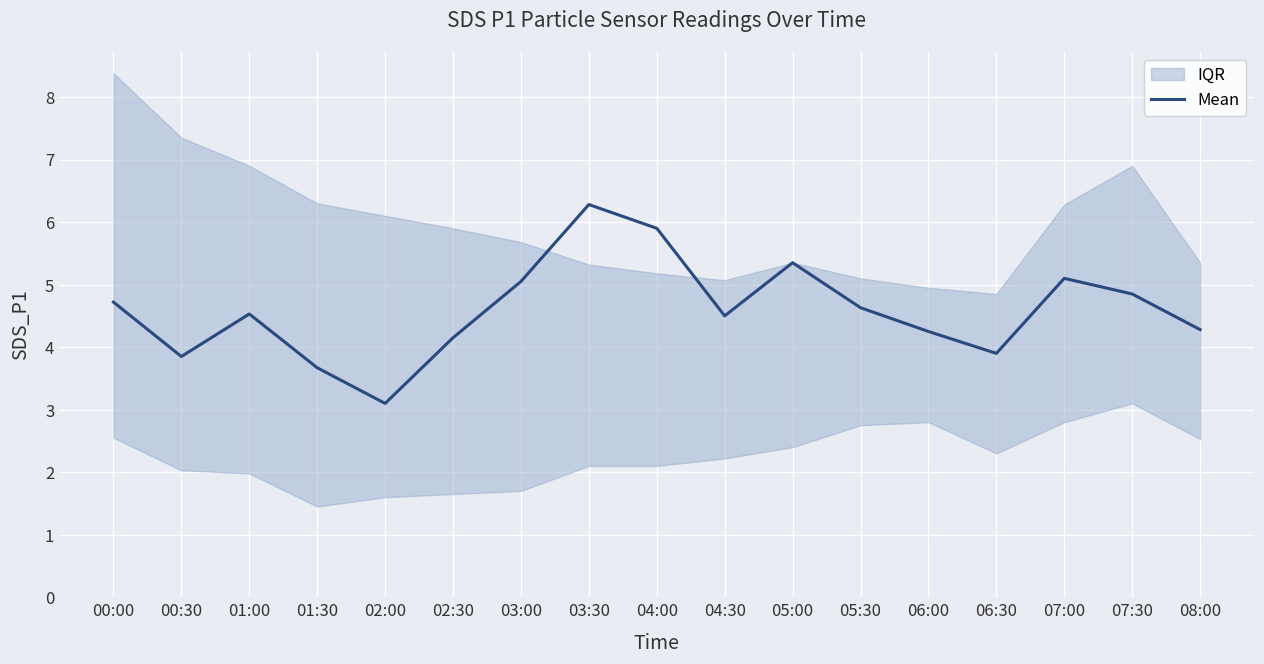

What is the difference between the maximum and minimum values?

3.2